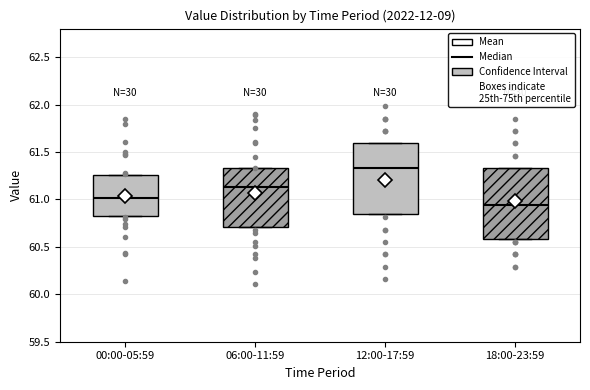

Reading left to right, transcribe this box plot: for each box, give where its median line is, the range the box spans, and where its two whiskers end, as read against the y-axis. The values are not printed on the chart, so give them approximately, as read against the axis.

00:00-05:59: median 61.00, box 60.80 to 61.25, whiskers 60.80 to 61.25
06:00-11:59: median 61.15, box 60.70 to 61.35, whiskers 60.70 to 61.35
12:00-17:59: median 61.35, box 60.85 to 61.60, whiskers 60.85 to 61.60
18:00-23:59: median 60.95, box 60.60 to 61.35, whiskers 60.60 to 61.35